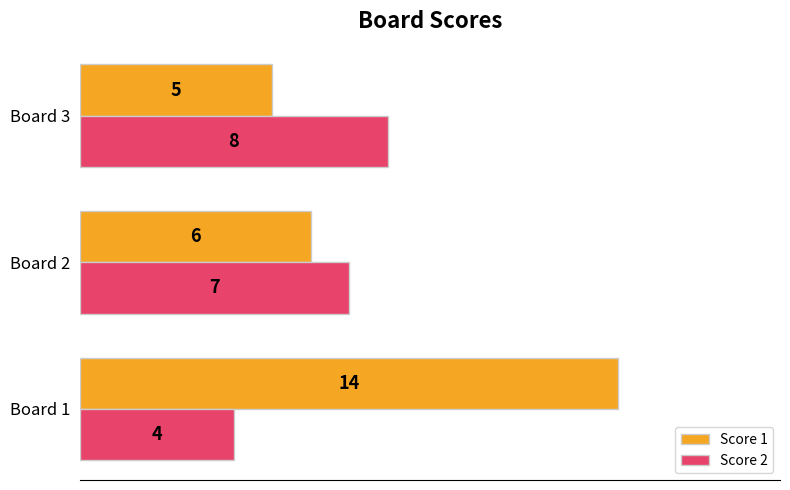

Which series has the largest range (max minus min)?

Score 1